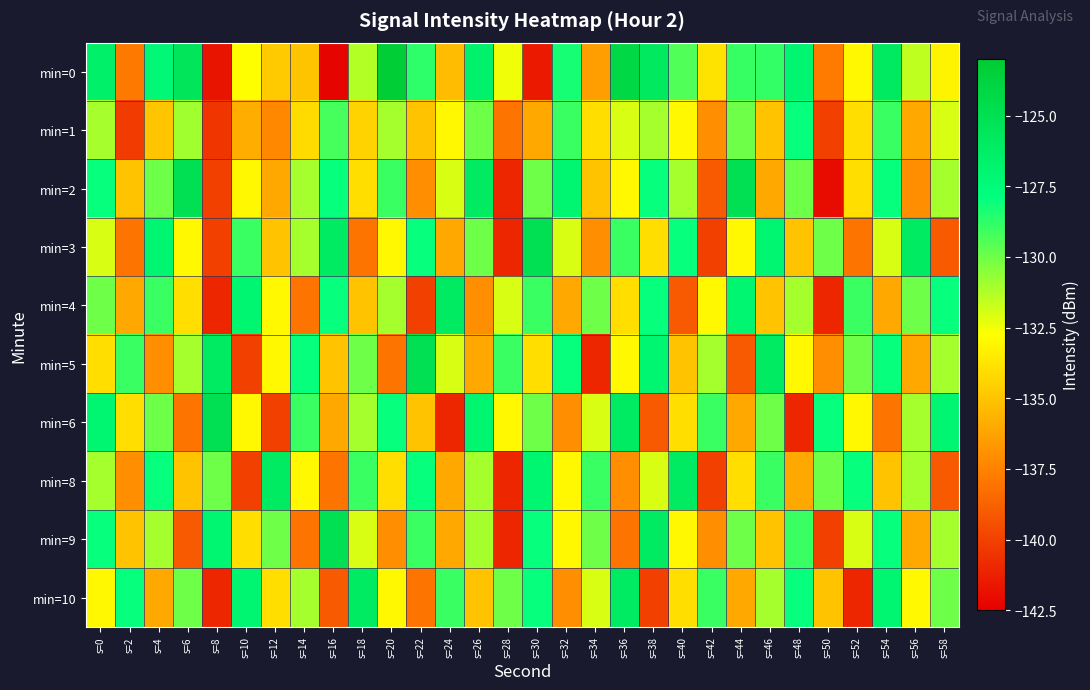

What is the total value across all series at s=12?

-1339.0